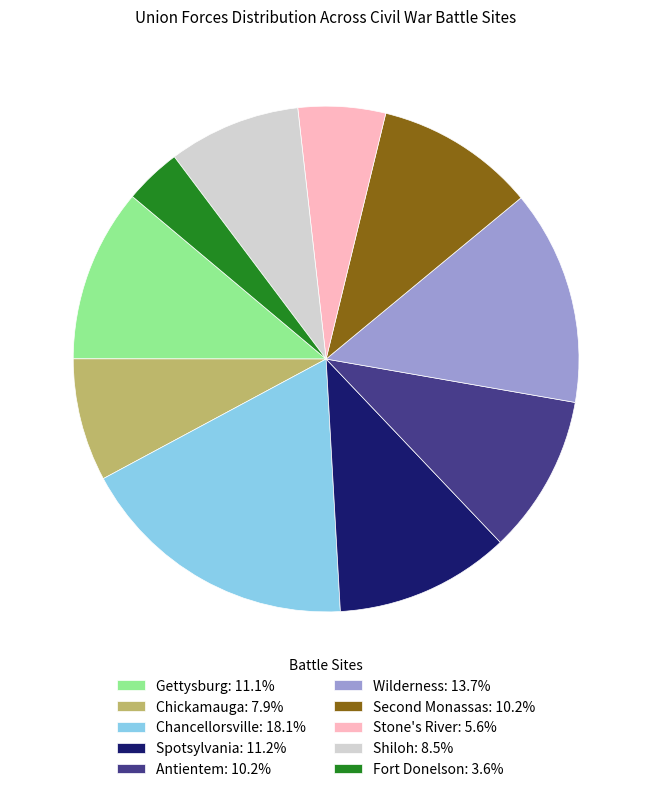

Which category has the smallest portion of the pie?

Fort Donelson